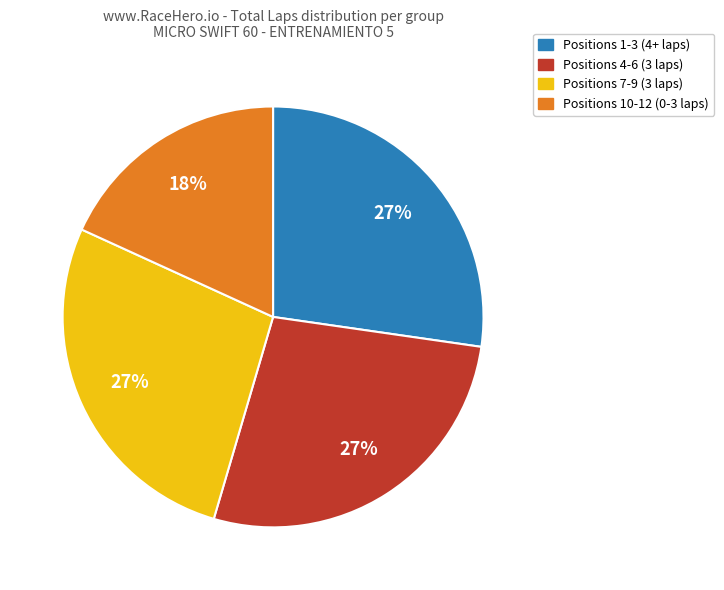

To the nearest percent, what is the average slice percentage?

25%